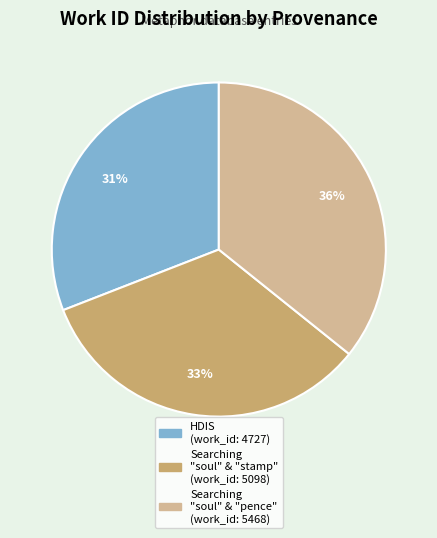

To the nearest percent, what is the difference between the largest and smallest slice percentages?

5%